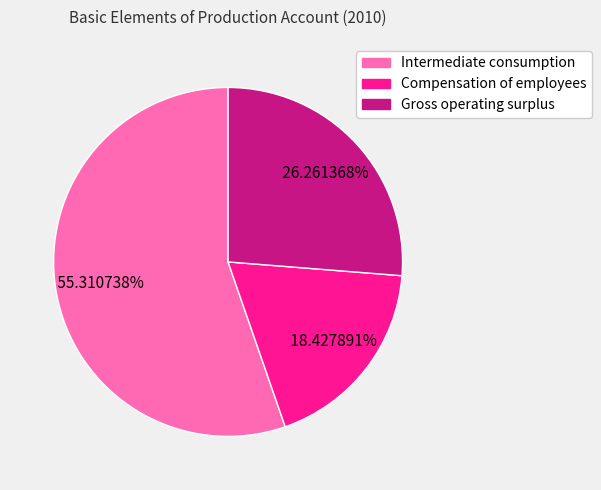

Which has a higher value, Intermediate consumption or Gross operating surplus?

Intermediate consumption